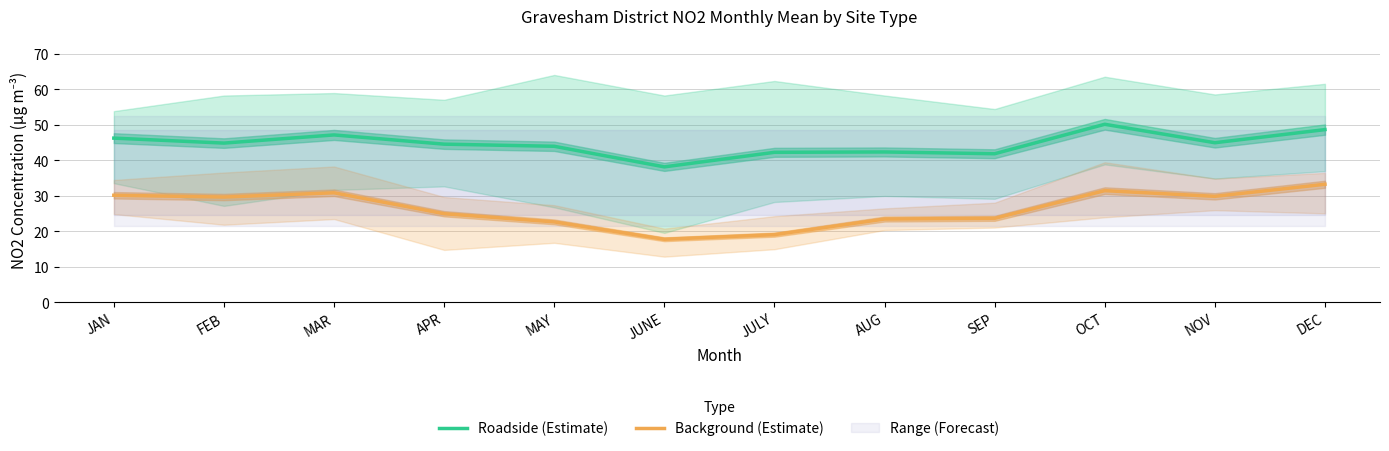

What is the label of the 12th point from the left?

DEC